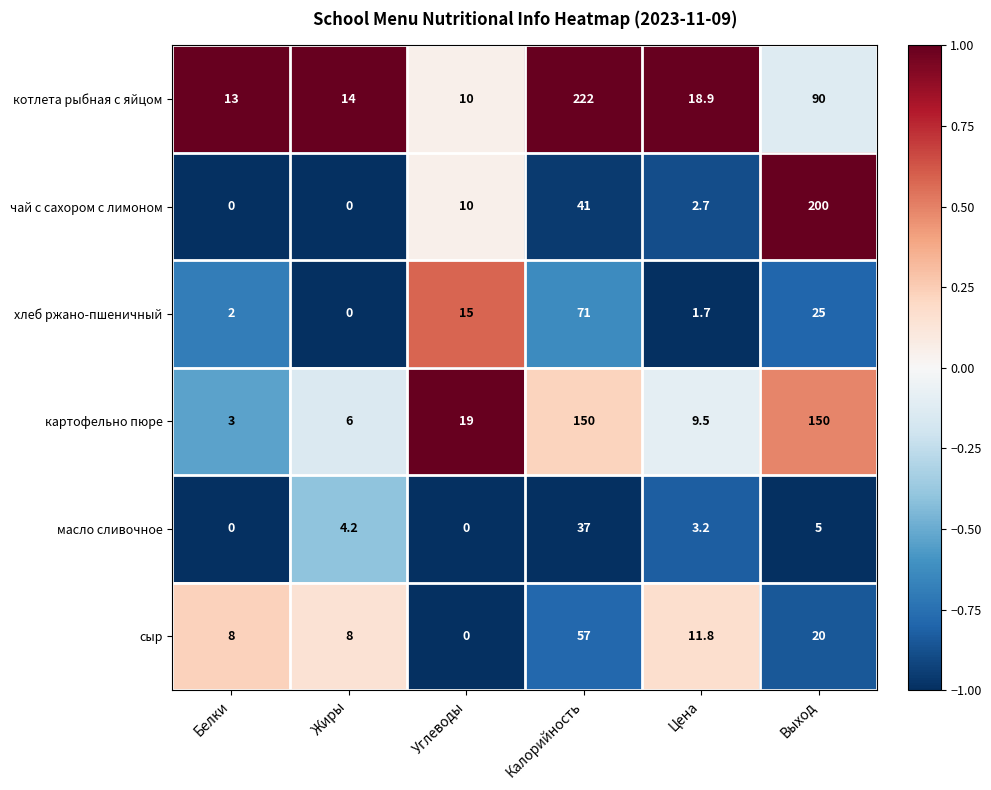

What is the greatest value displayed?

222.0